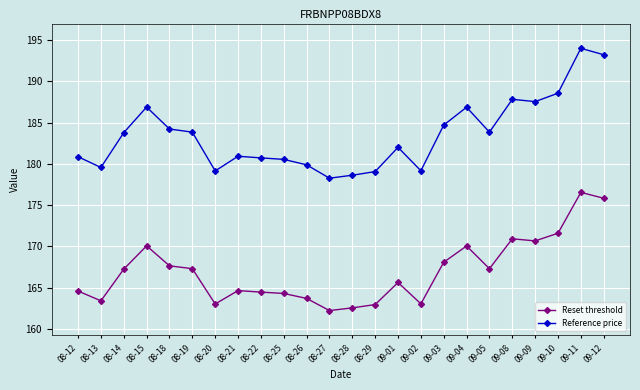

What is the total value across all series at 08-20?

342.2